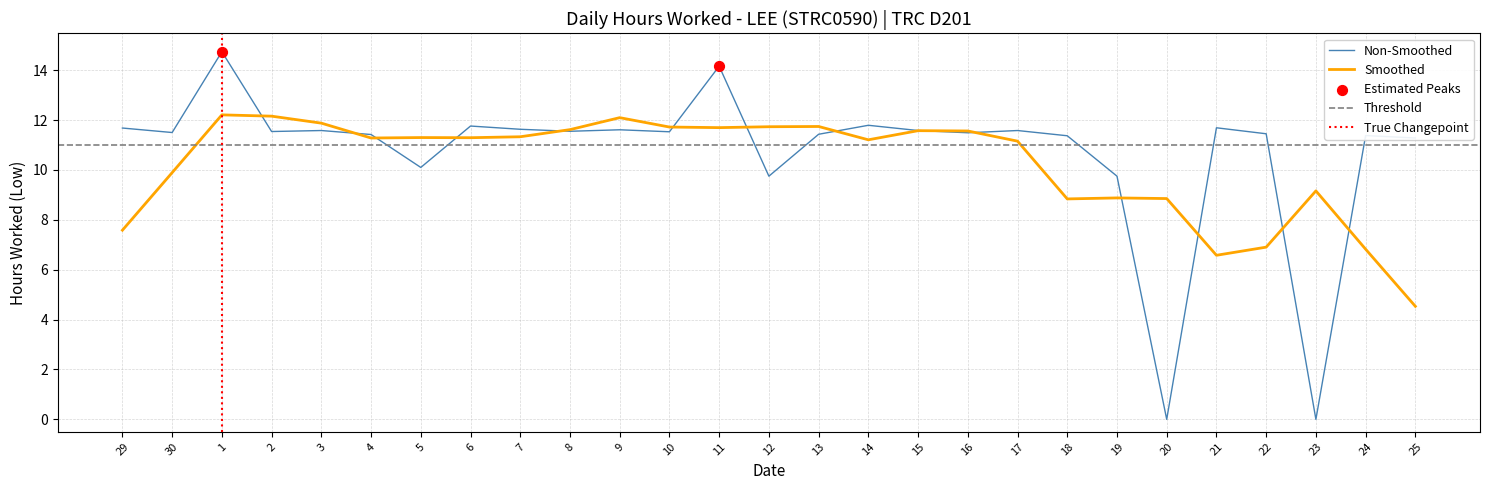

What is the change in value from 4 to 23?

-11.4